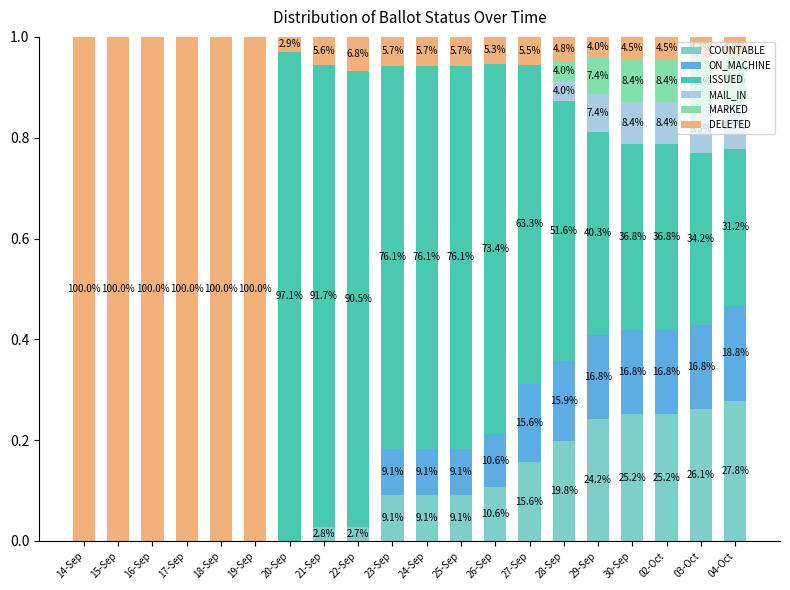

Are the bars horizontal?

No